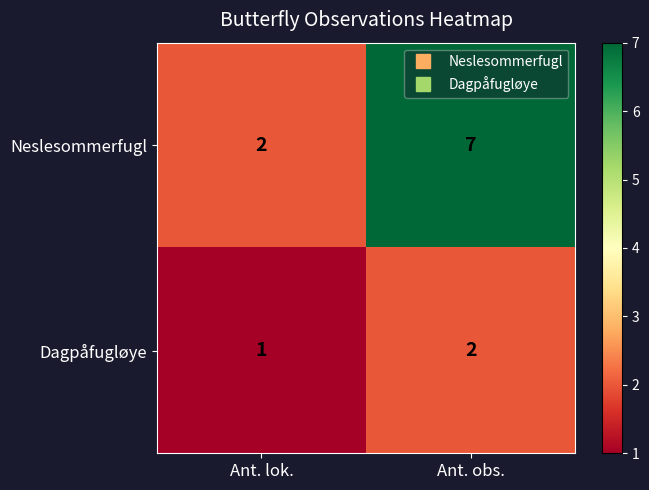

True or false: Dagpåfugløye has a value of 3 at Ant. obs..

False